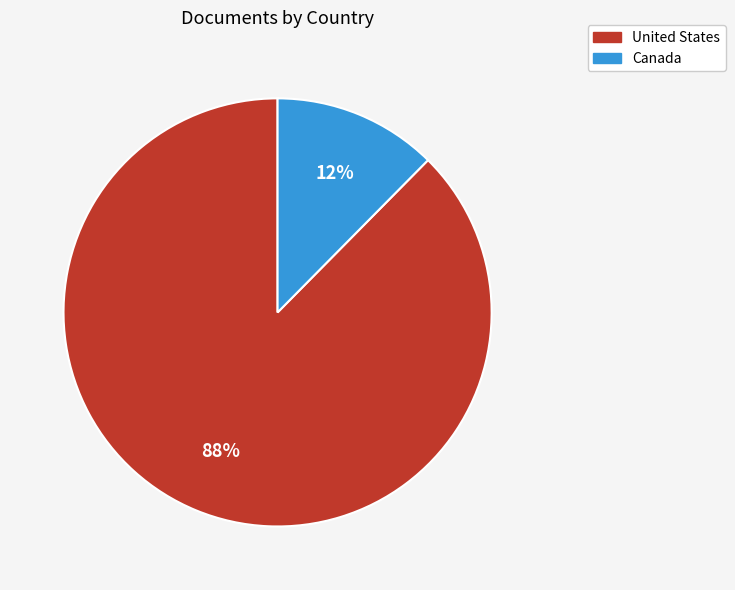

What is the largest slice in the pie chart?

United States